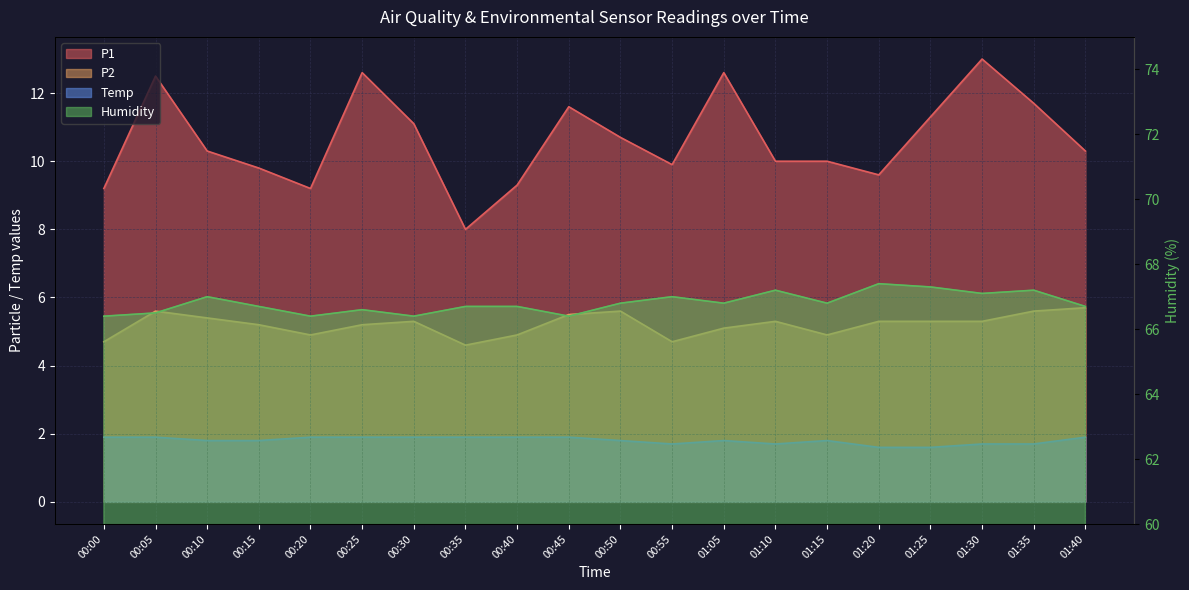

What is the maximum value shown in the chart?

67.4